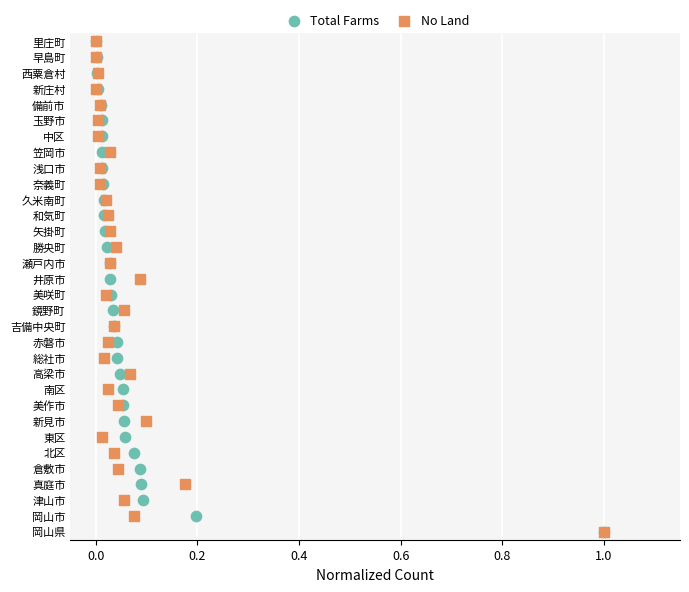

What are all the series names shown in the legend?

Total Farms, No Land